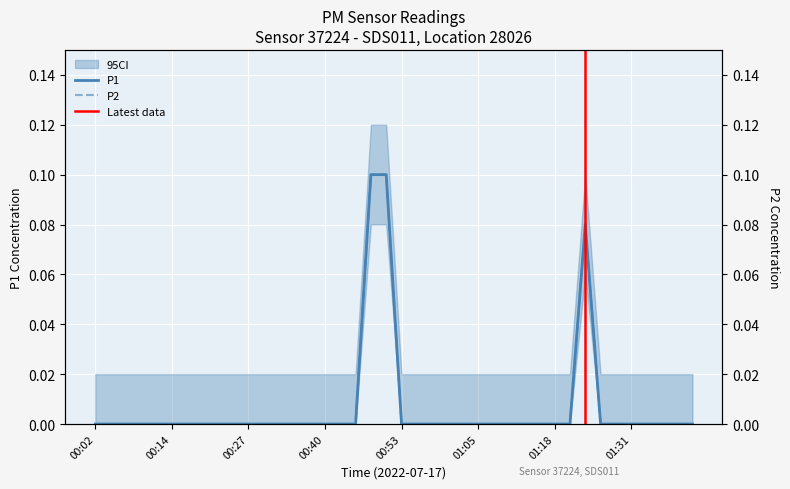

At which category does the chart reach its minimum across all series?

00:02